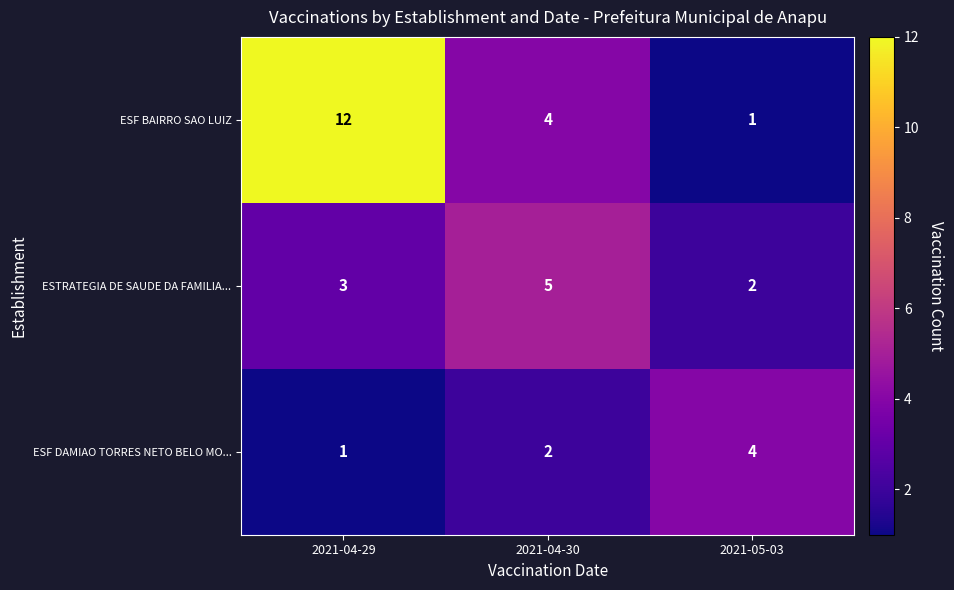

At which label does ESF BAIRRO SAO LUIZ reach its minimum?

2021-05-03